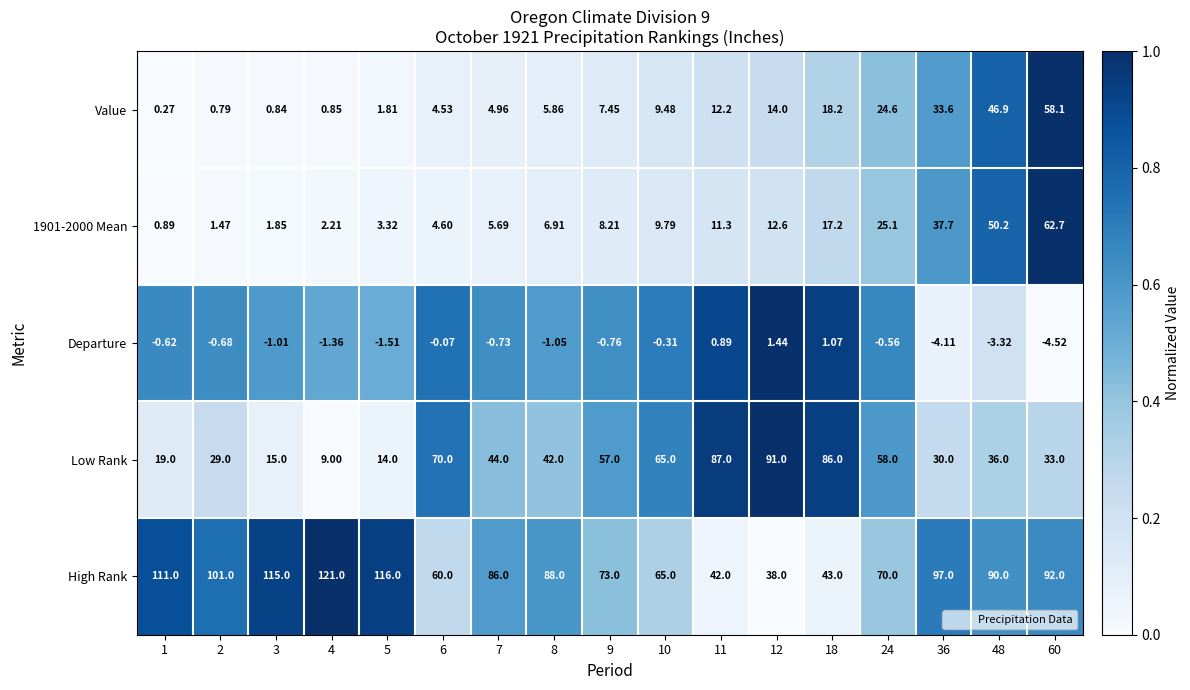

Which series has the largest total across all categories?

High Rank